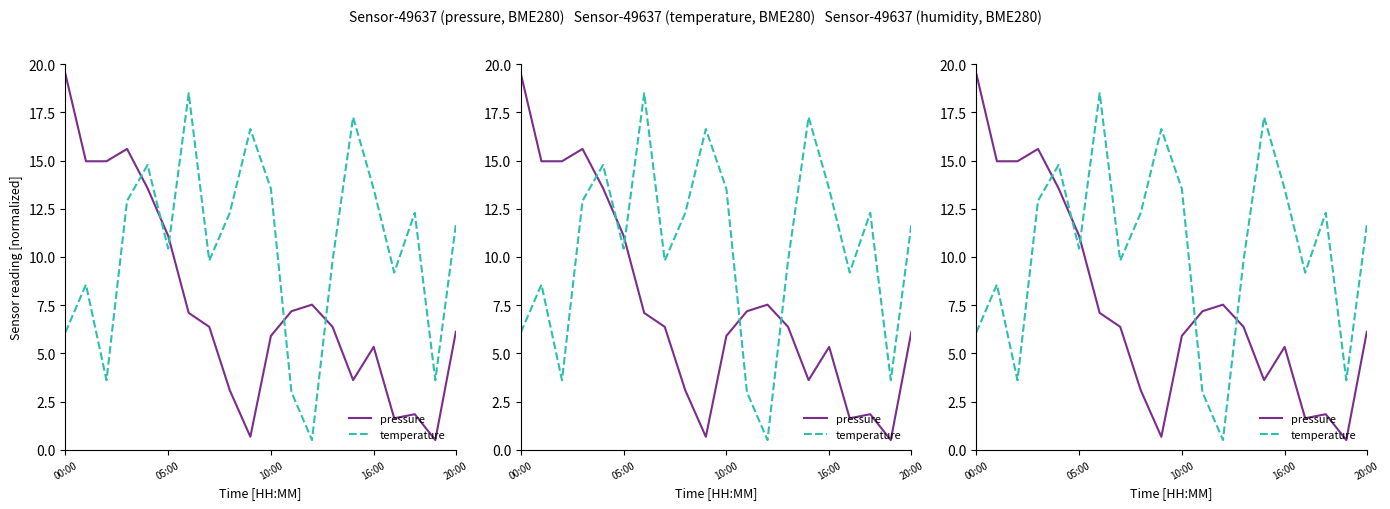

How many intersections are there between pressure and temperature?

5